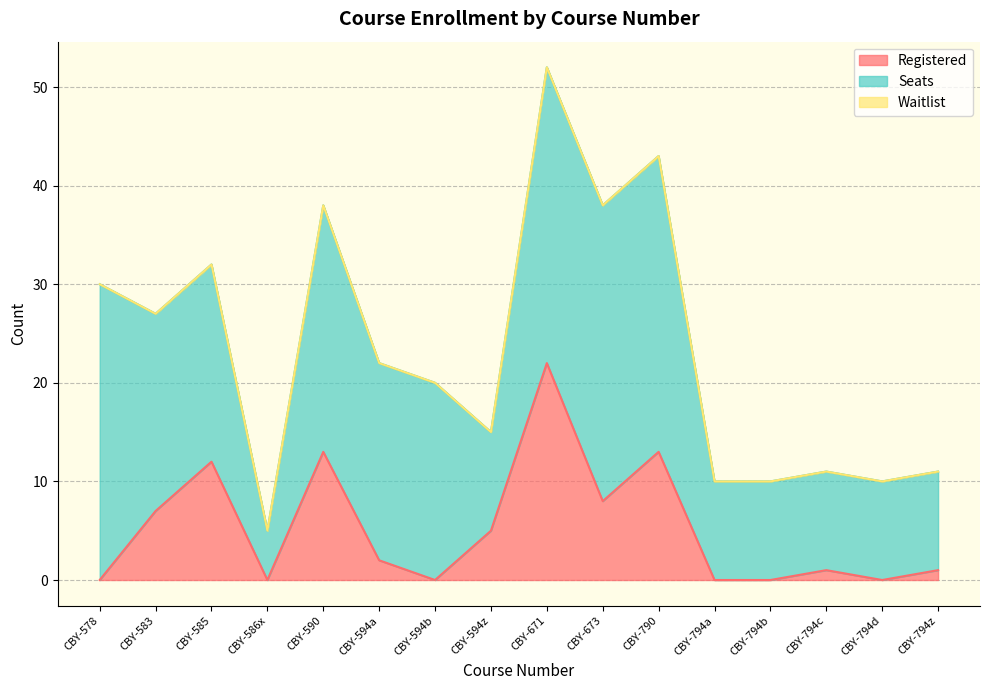

Which series has the largest total across all categories?

Seats